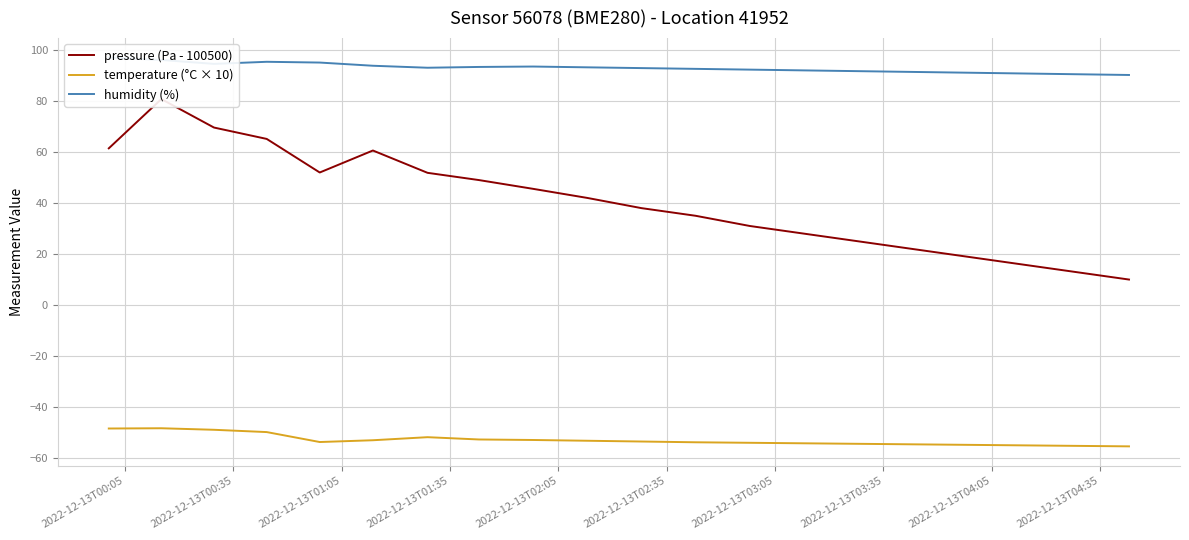

Which series has the largest total across all categories?

humidity (%)